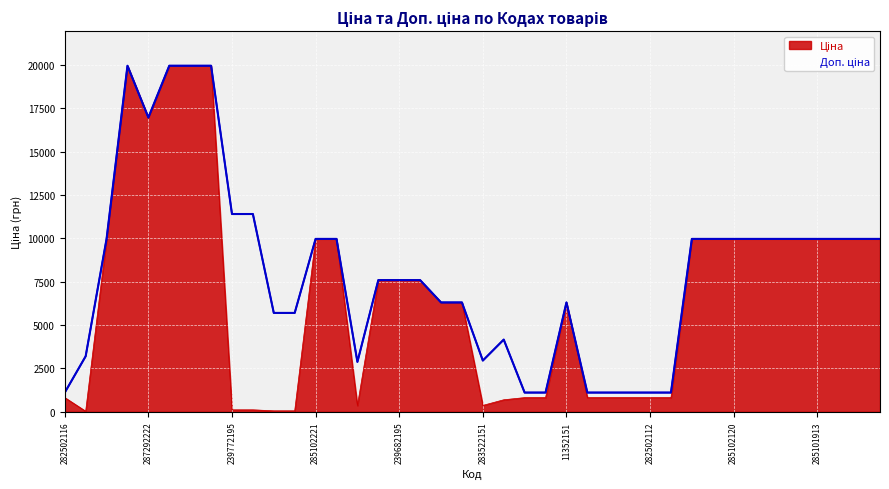

How many data points does each series have?

40